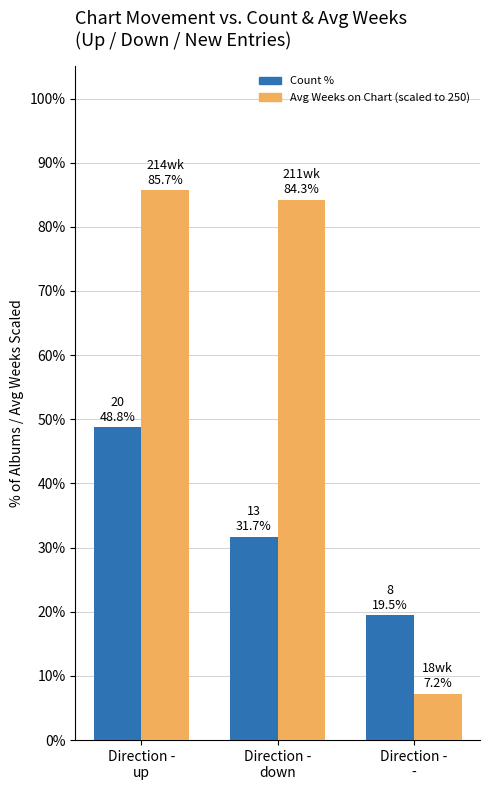

What is the spread (max minus min) of values at Direction -
up?

37.0